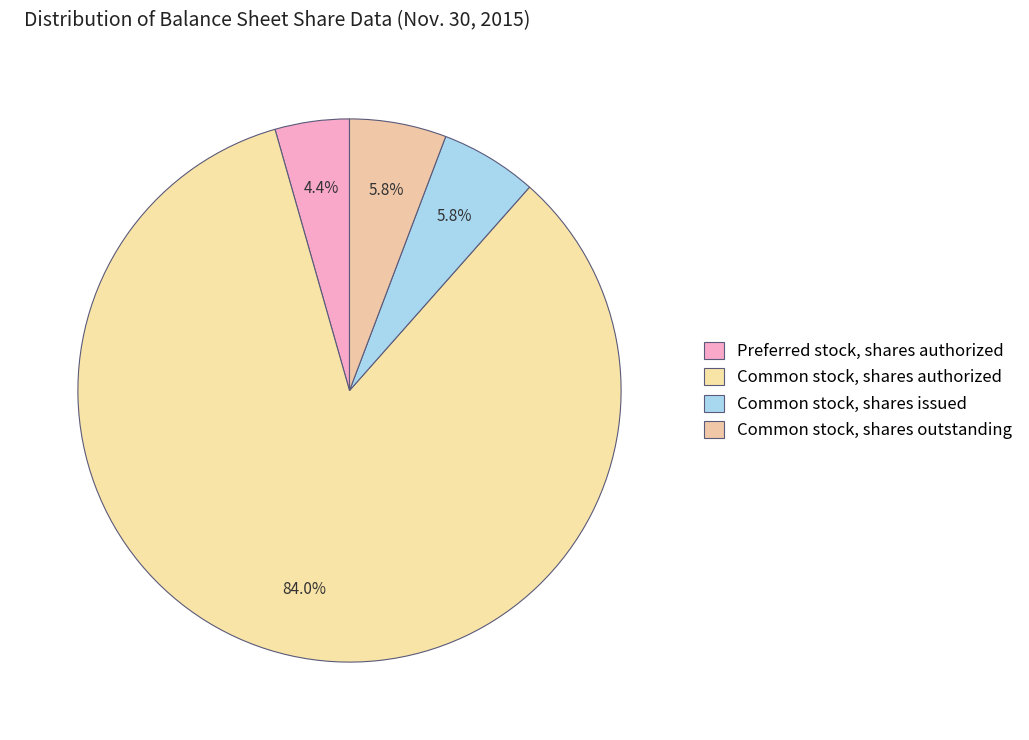

Count the number of slices in the pie.

4